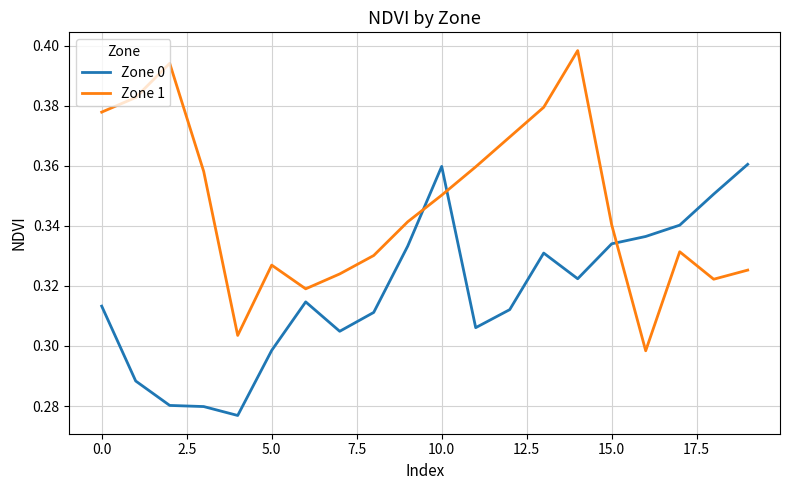

Which series has the widest spread of values?

Zone 1